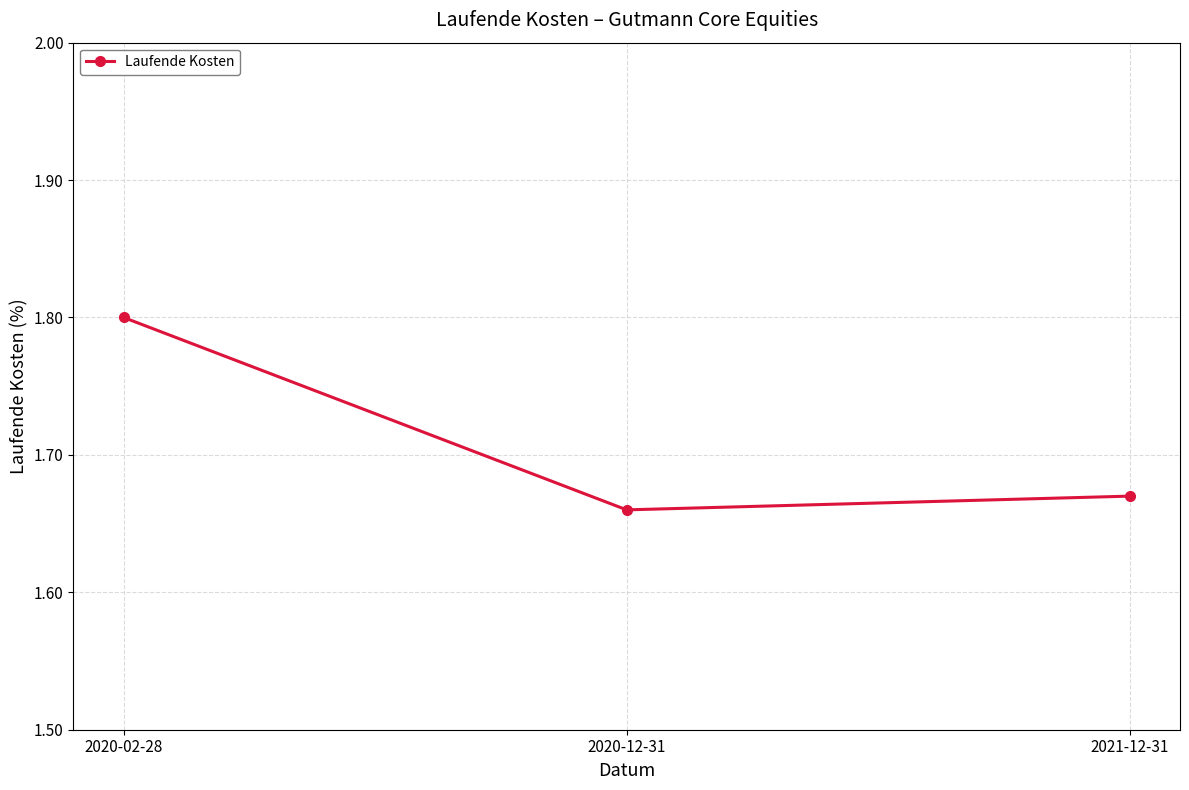

Count the values in the range 1 to 2.

3